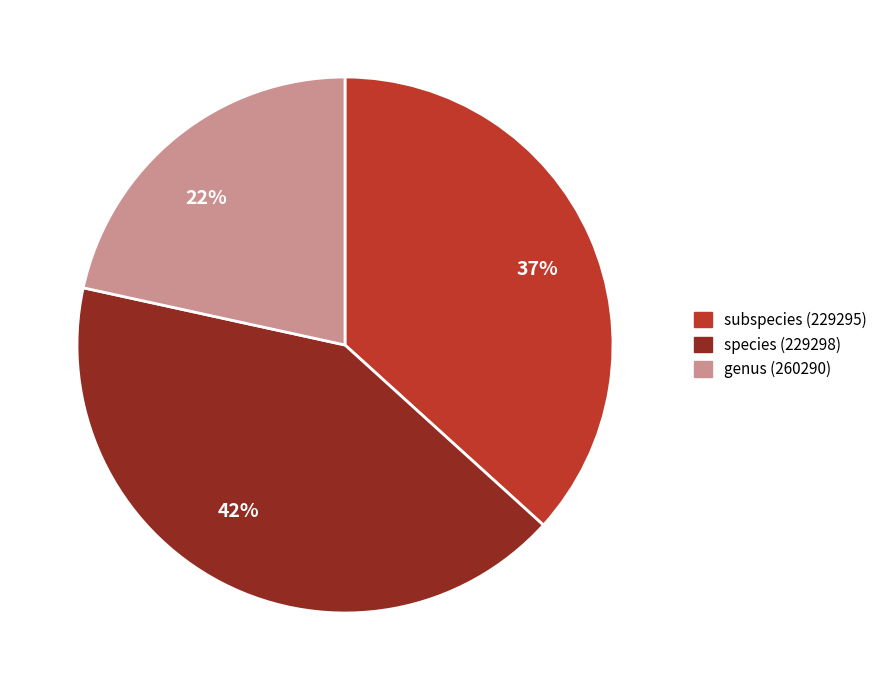

Does any single category account for the majority?

No